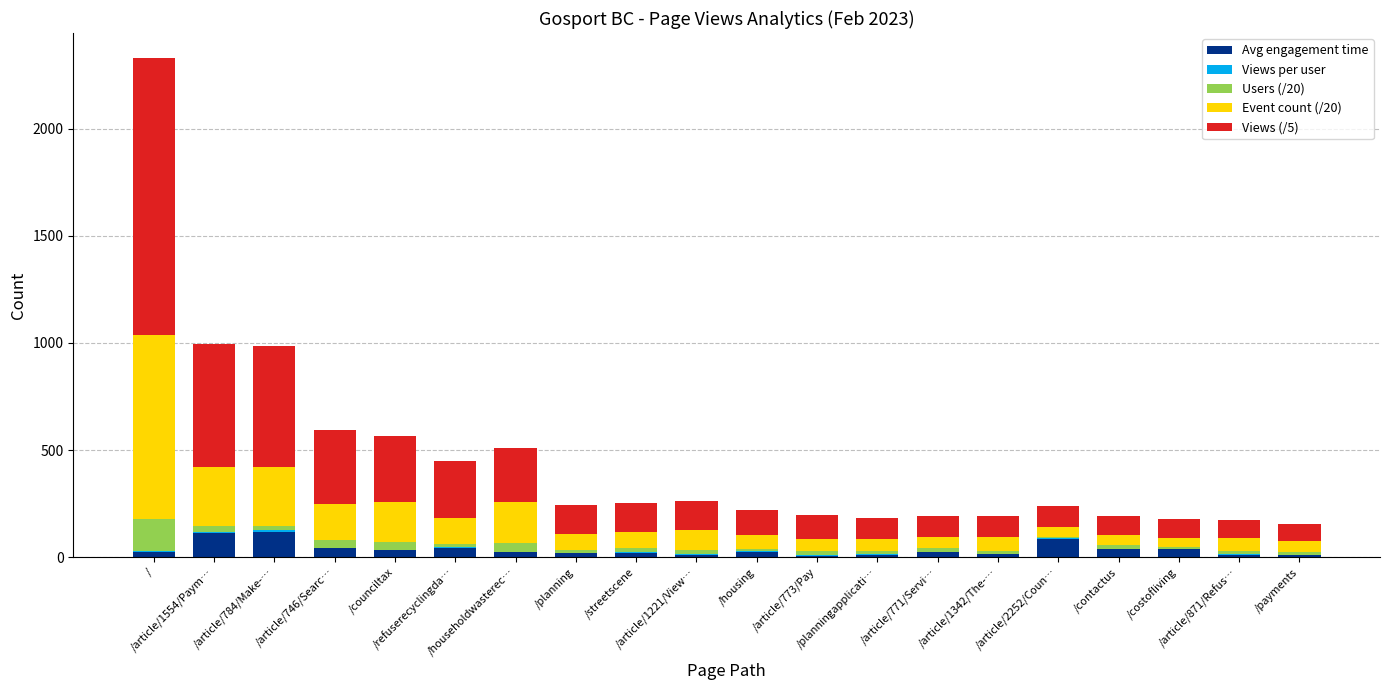

What position from the left is /counciltax?

5